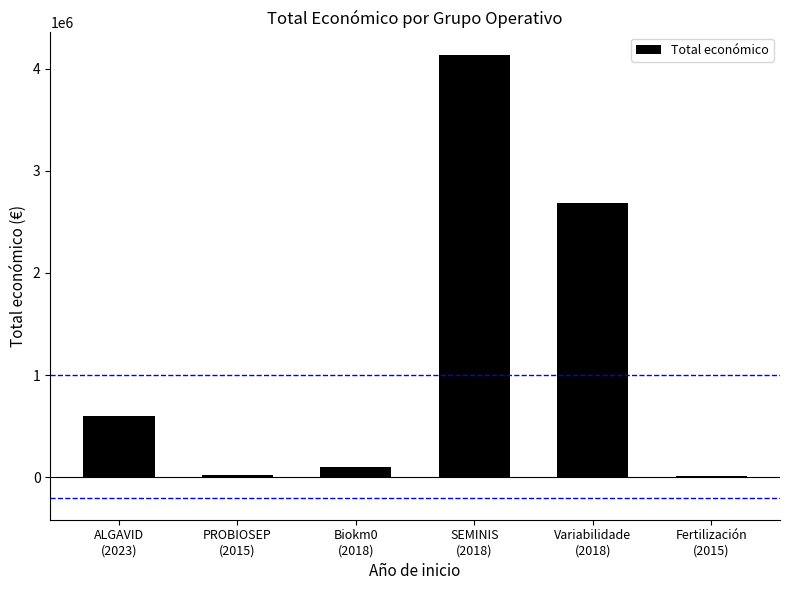

What is the sum of all values?

7555067